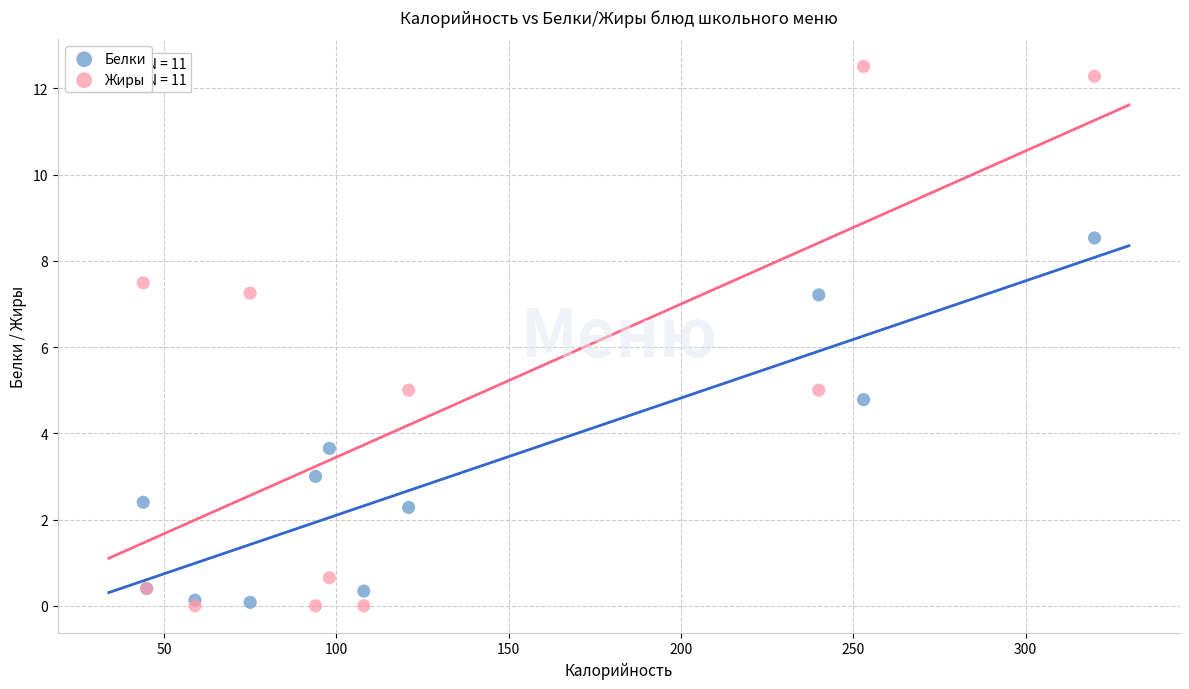

Which series has the widest spread of Y values?

Жиры